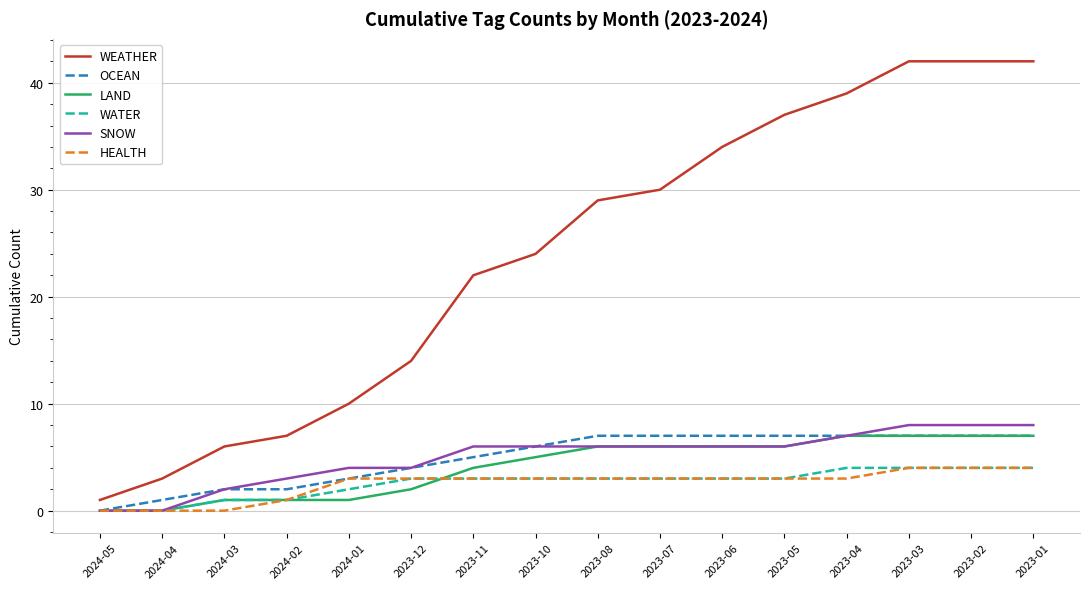

The LAND series shows 7 at 2023-04. True or false?

True